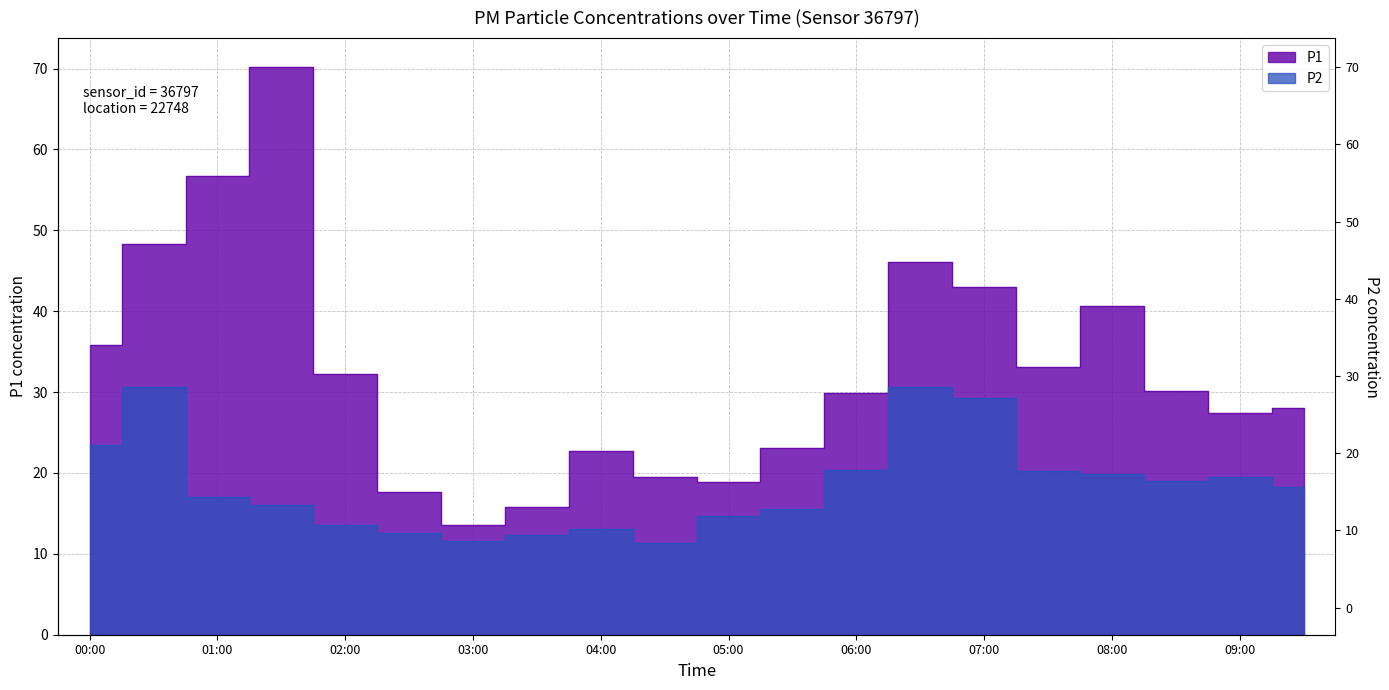

Is it true that P2 equals 12.9 at 00:00?

False